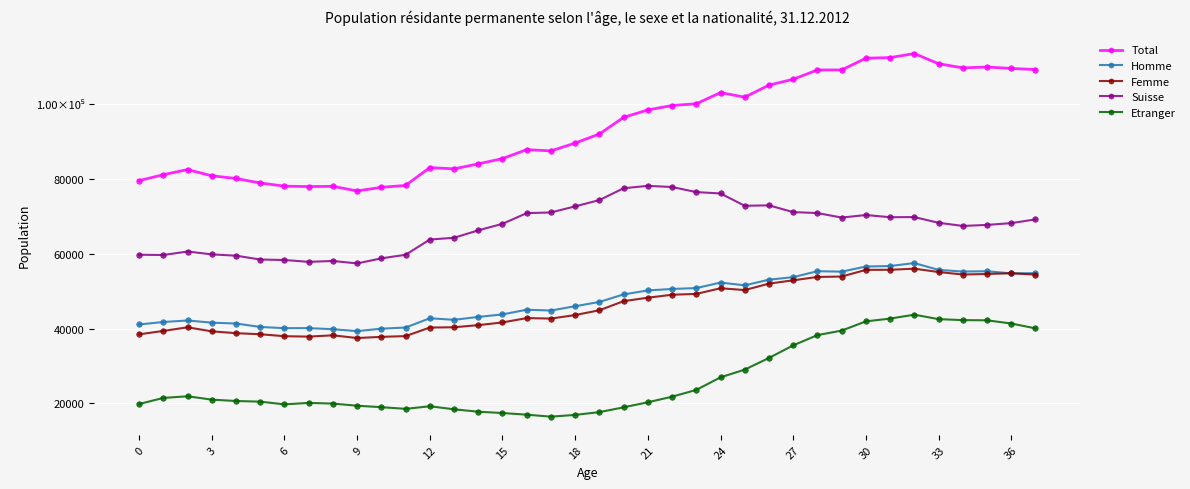

What is the value of the Homme point at the 4th from the left?

41610